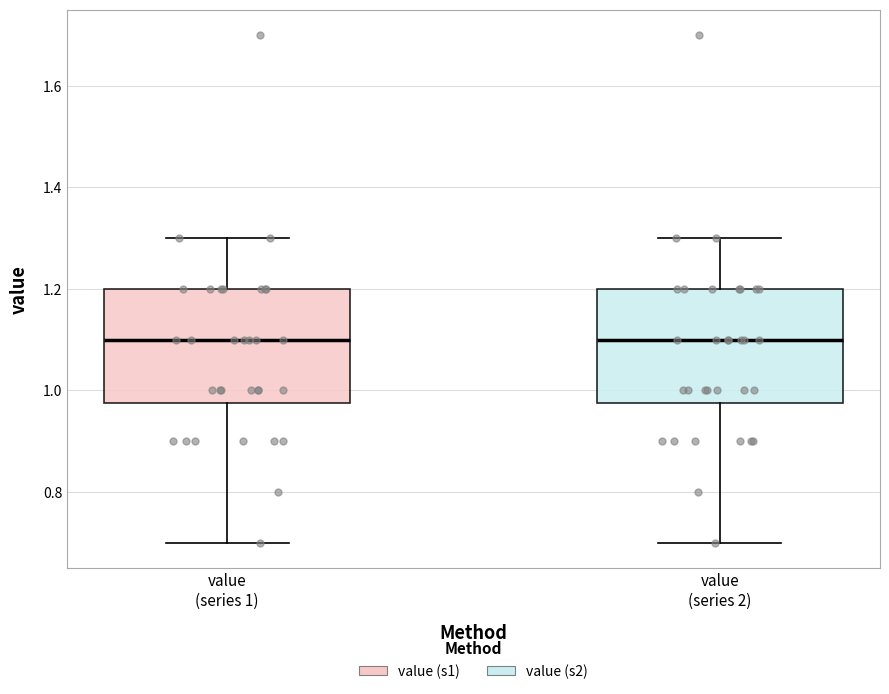

Reading left to right, read every box against the y-axis: the position of its median line, the range the box covers, and the ends of its whiskers. The values are not printed on the chart, so give them approximately, as read against the axis.

value (series 1): median 1.10, box 0.98 to 1.20, whiskers 0.70 to 1.30
value (series 2): median 1.10, box 0.98 to 1.20, whiskers 0.70 to 1.30